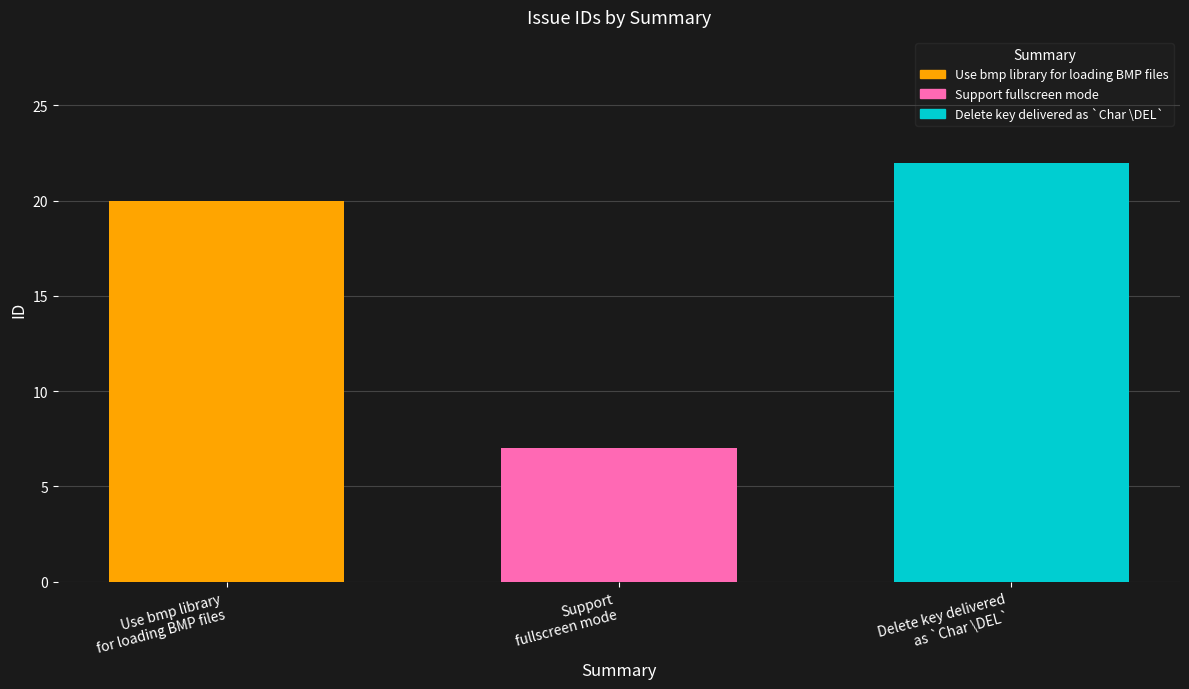

What is the smallest value displayed?

7